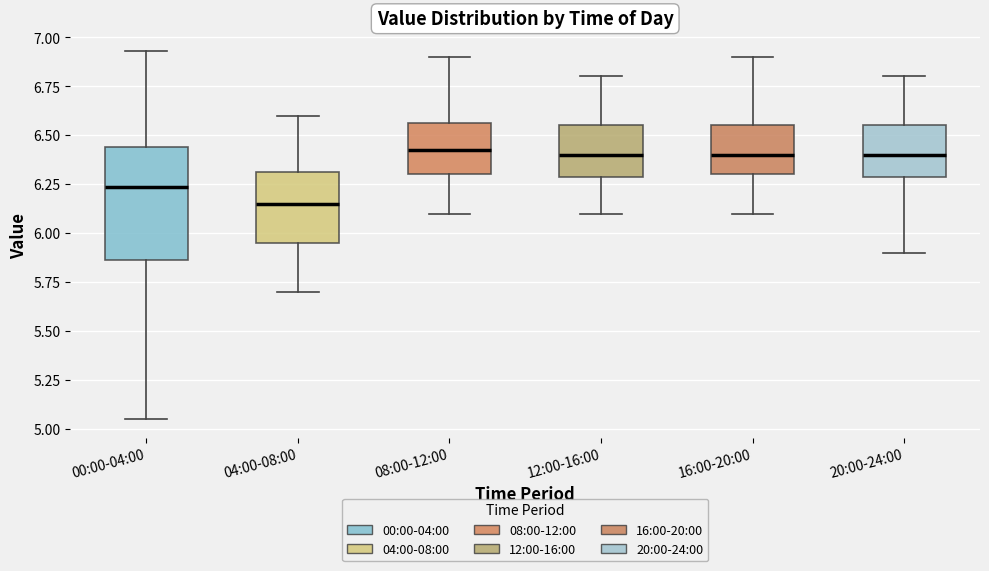

Reading left to right, read every box against the y-axis: the position of its median line, the range the box covers, and the ends of its whiskers. The values are not printed on the chart, so give them approximately, as read against the axis.

00:00-04:00: median 6.25, box 5.85 to 6.45, whiskers 5.05 to 6.95
04:00-08:00: median 6.15, box 5.95 to 6.30, whiskers 5.70 to 6.60
08:00-12:00: median 6.45, box 6.30 to 6.55, whiskers 6.10 to 6.90
12:00-16:00: median 6.40, box 6.30 to 6.55, whiskers 6.10 to 6.80
16:00-20:00: median 6.40, box 6.30 to 6.55, whiskers 6.10 to 6.90
20:00-24:00: median 6.40, box 6.30 to 6.55, whiskers 5.90 to 6.80